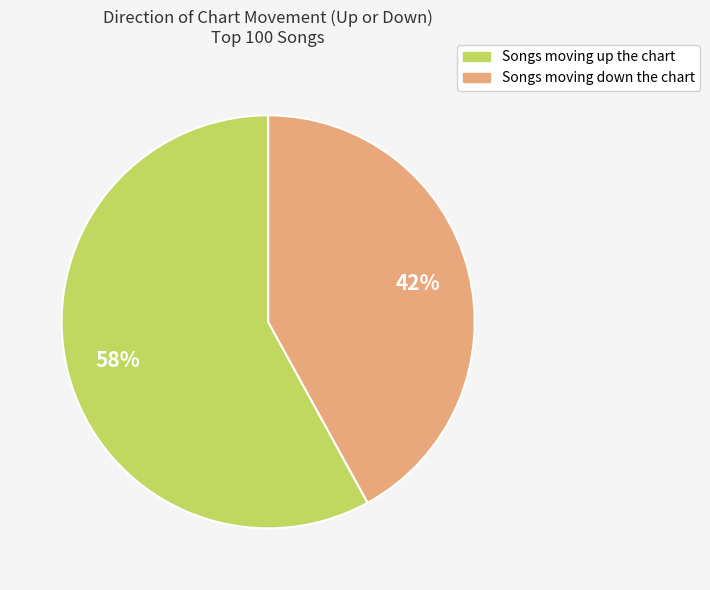

To the nearest percent, what is the average slice percentage?

50%